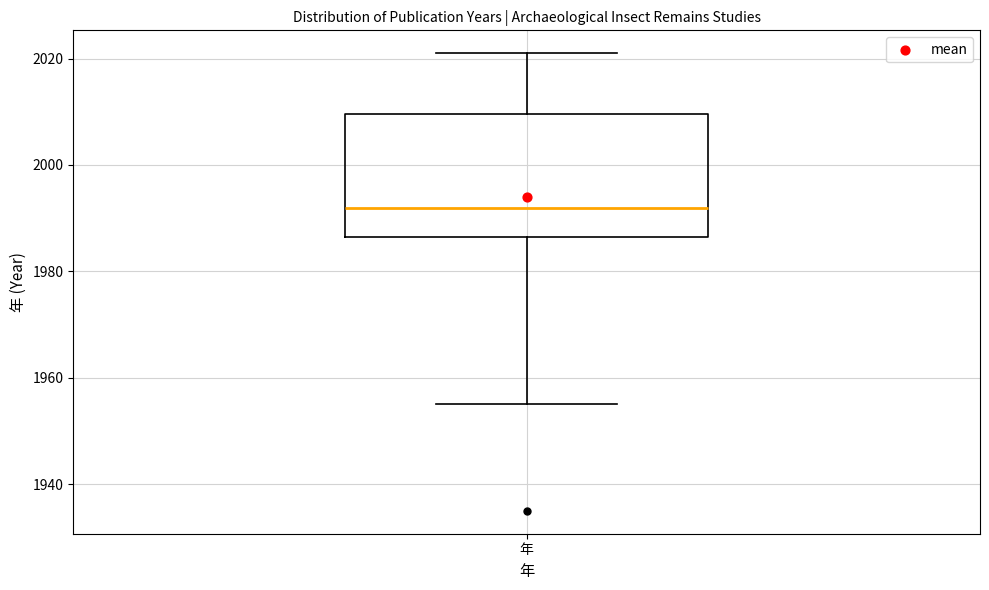

Transcribe this box plot: give where the median line is, the range the box spans, and where the two whiskers end, as read against the y-axis. The values are not printed on the chart, so give them approximately, as read against the axis.

median 1992, box 1986 to 2010, whiskers 1956 to 2022